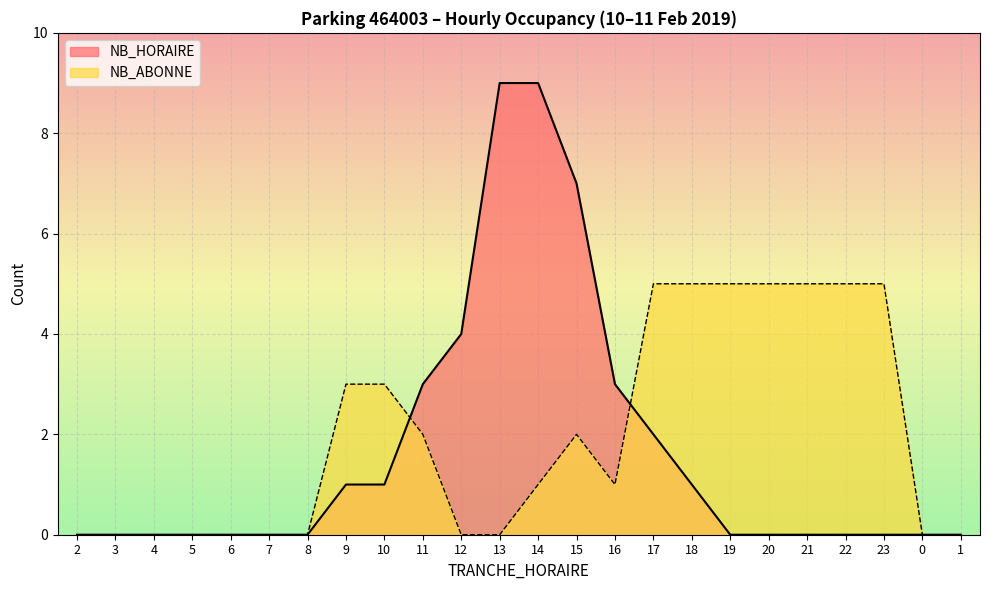

At which label does NB_ABONNE reach its peak?

17